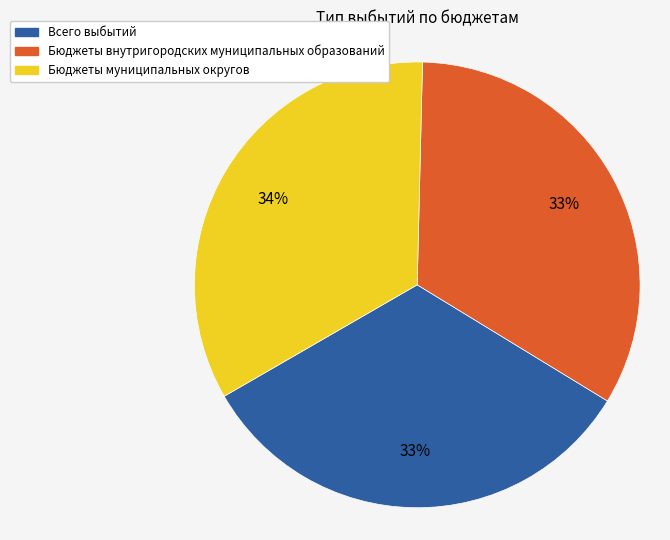

To the nearest percent, what is the difference between the largest and smallest slice percentages?

1%